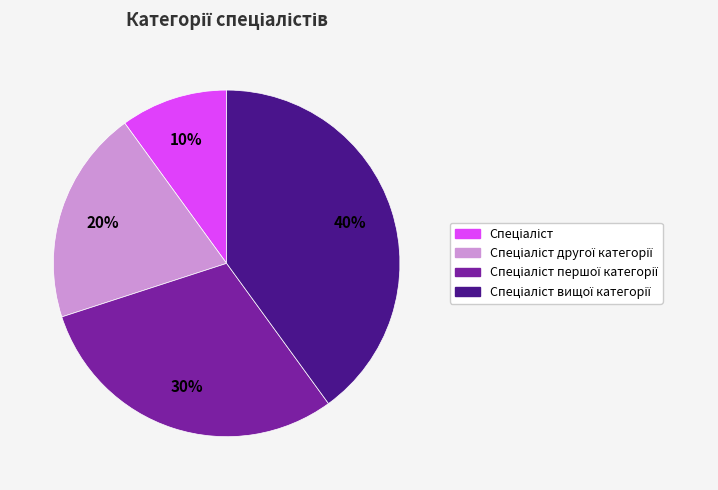

How many segments does this pie chart have?

4